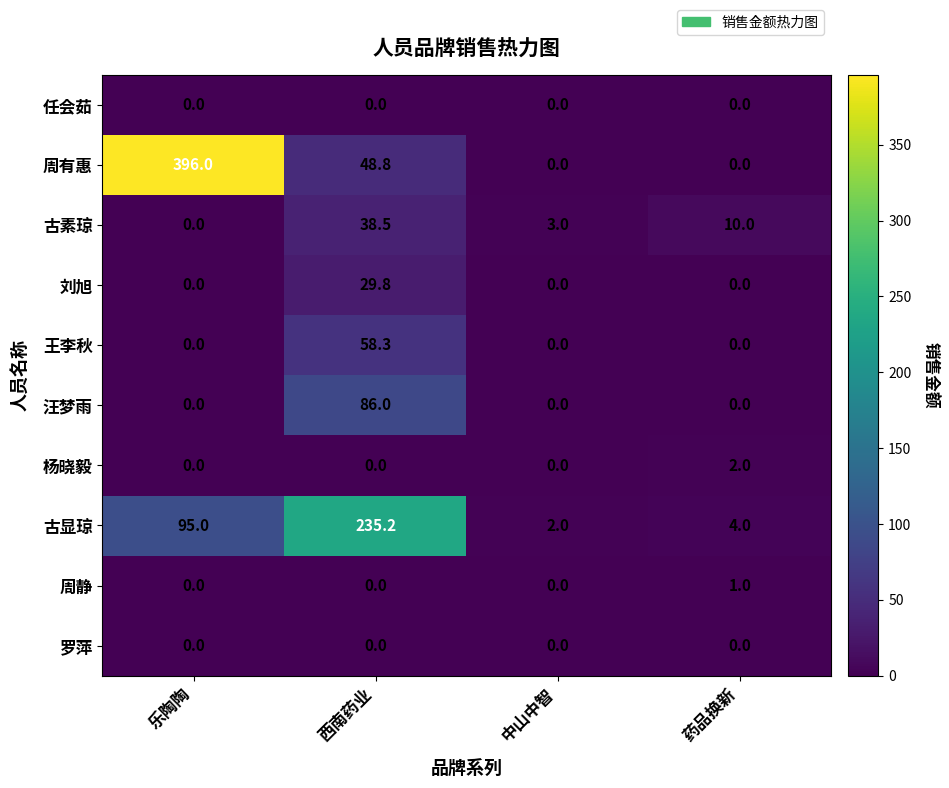

What is the greatest value displayed?

396.0